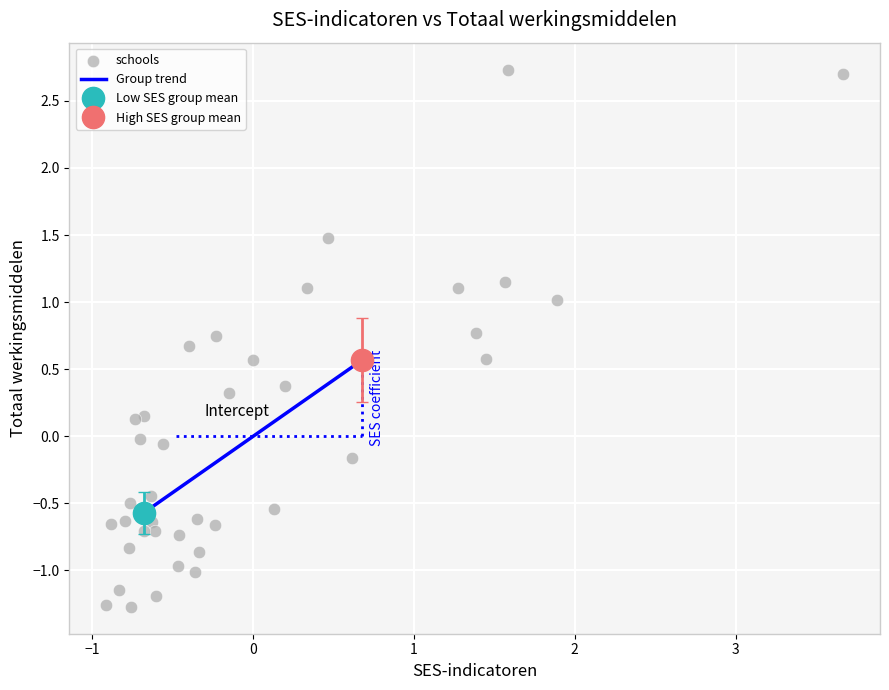

What is the range of X values (max minus min)?

4.6